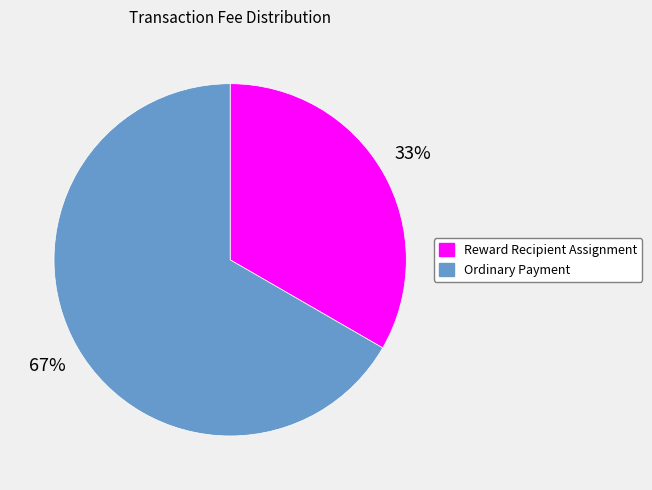

To the nearest percent, what portion does Ordinary Payment represent?

67%